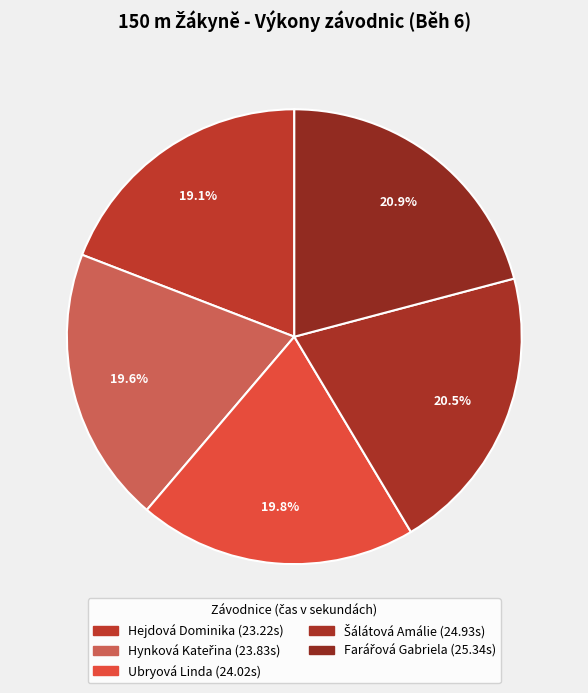

To the nearest percent, what is the average slice percentage?

20%